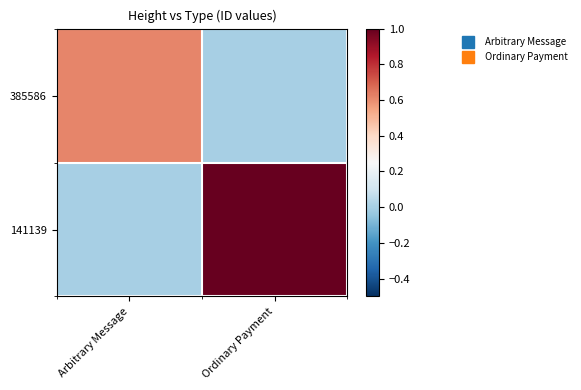

List the series in order of their overall mean, highest first.

141139, 385586